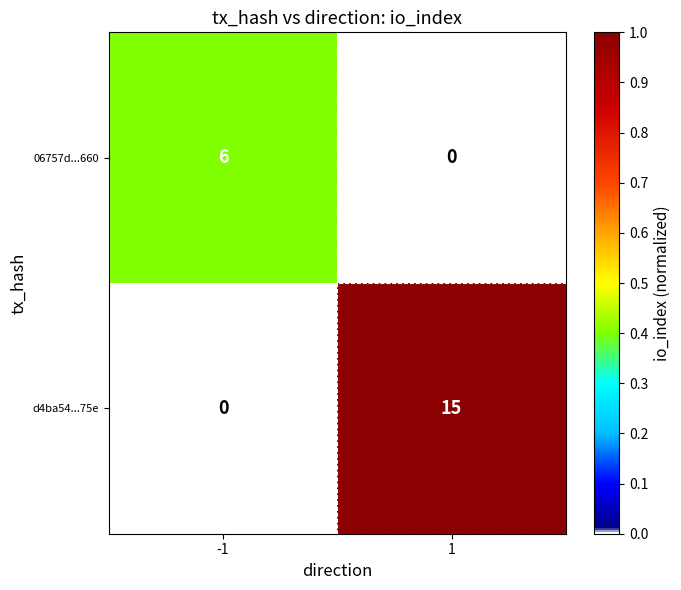

Between -1 and 1, which series saw the biggest shift?

d4ba54...75e